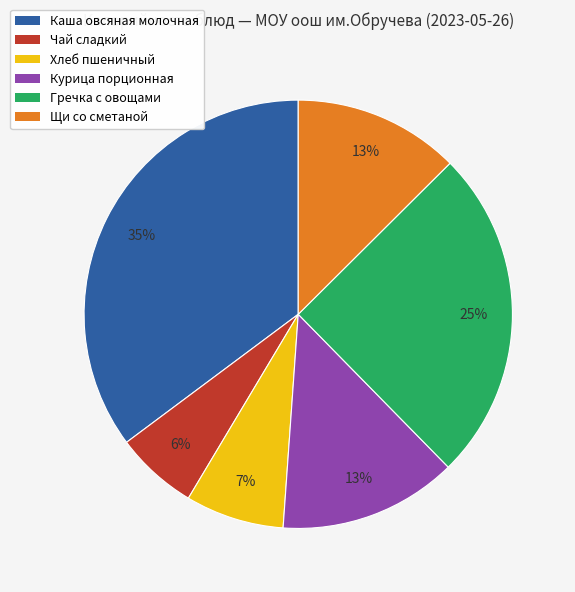

True or false: Щи со сметаной accounts for 13% of the total.

True